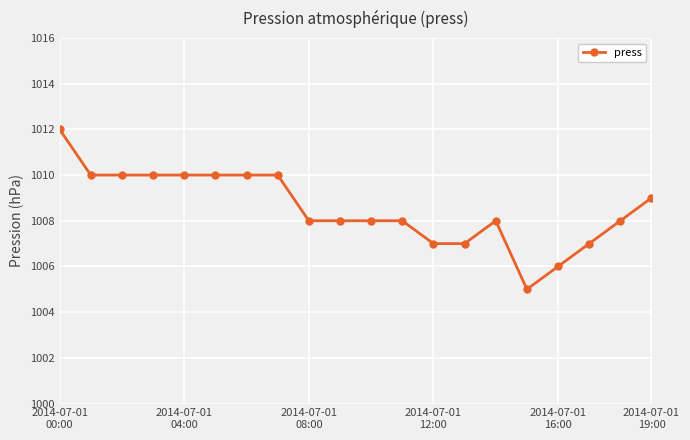

What is the value of the 5th point from the left?

1010